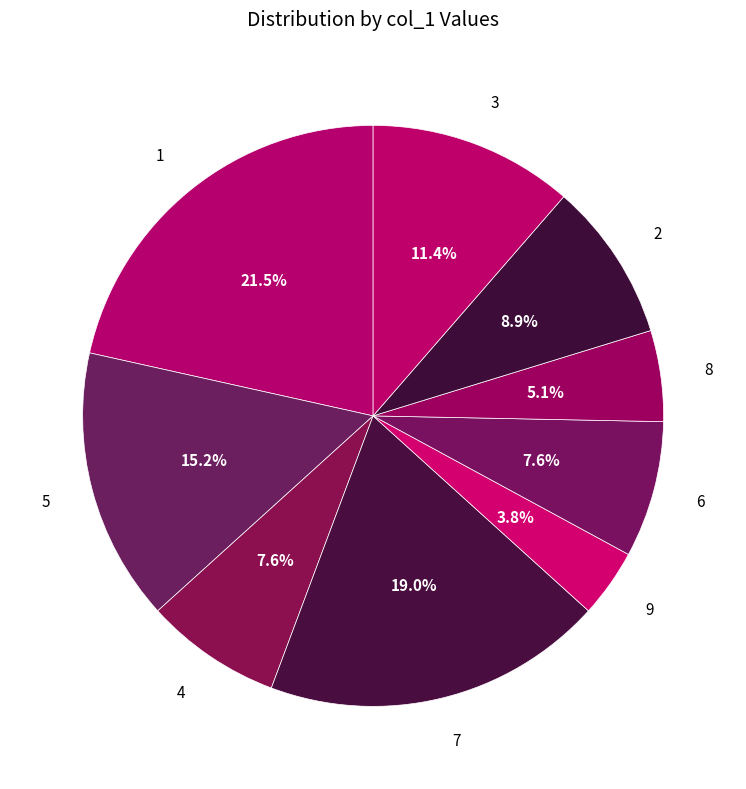

To the nearest percent, what is the difference between the largest and smallest slice percentages?

18%